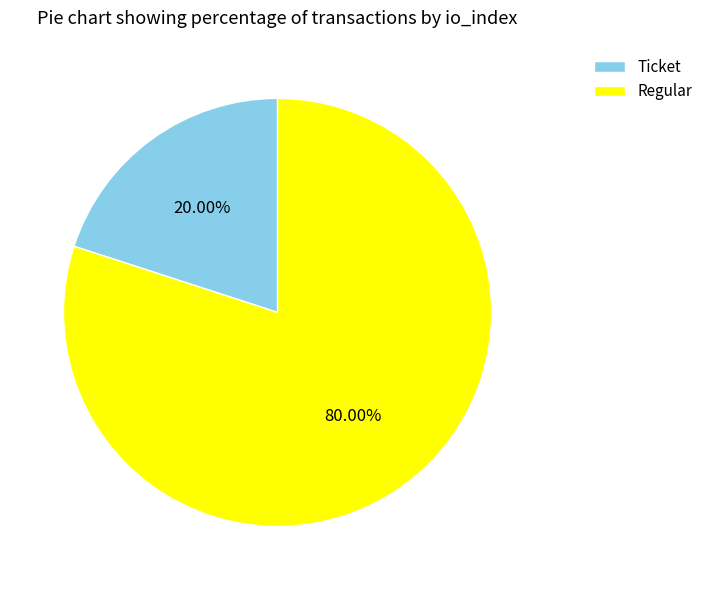

Which slice is the largest?

Regular